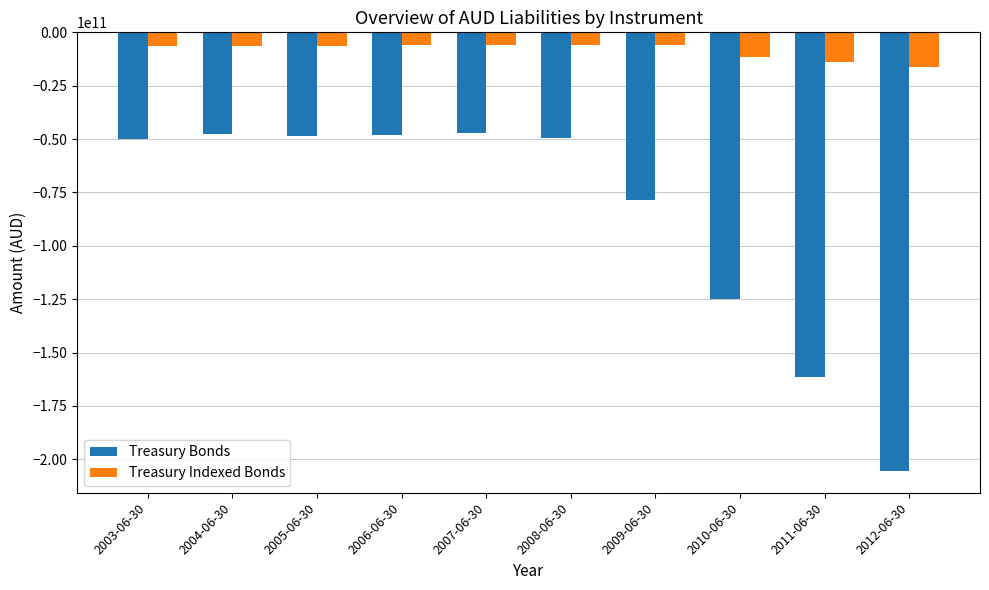

What is the maximum value shown in the chart?

-6020000000